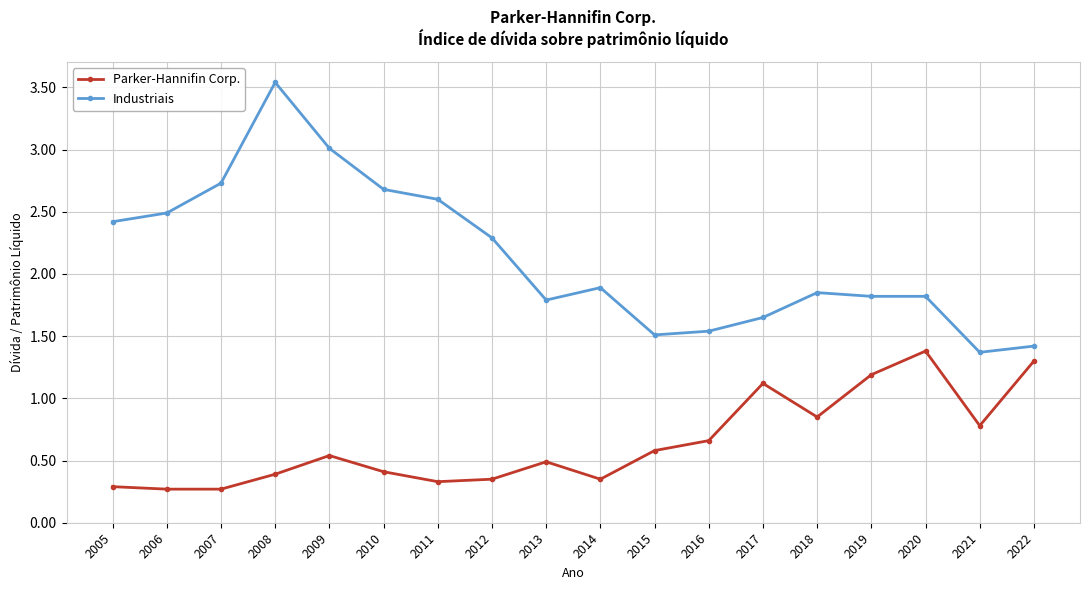

The Industriais series shows 4.3 at 2011. True or false?

False